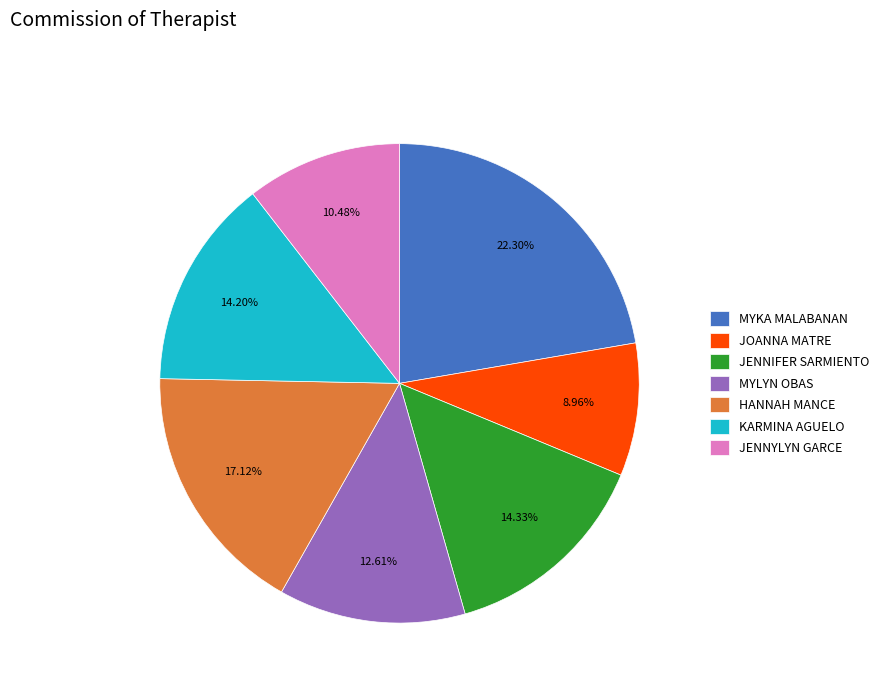

What is the largest slice in the pie chart?

MYKA MALABANAN